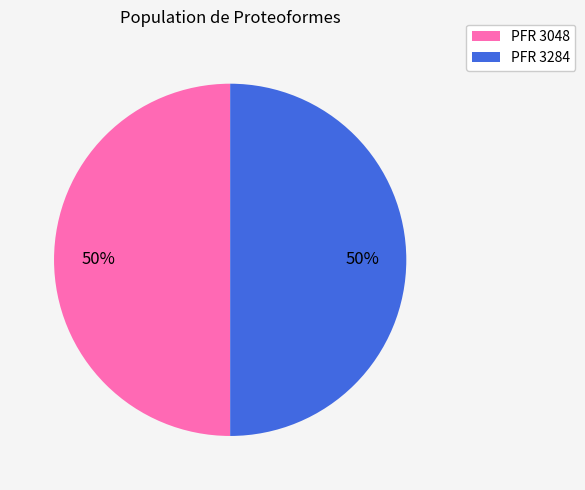

To the nearest percent, what is the average slice percentage?

50%